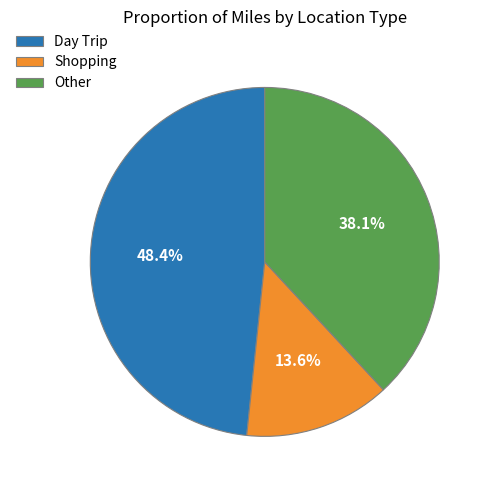

Is there a majority slice in this chart?

No